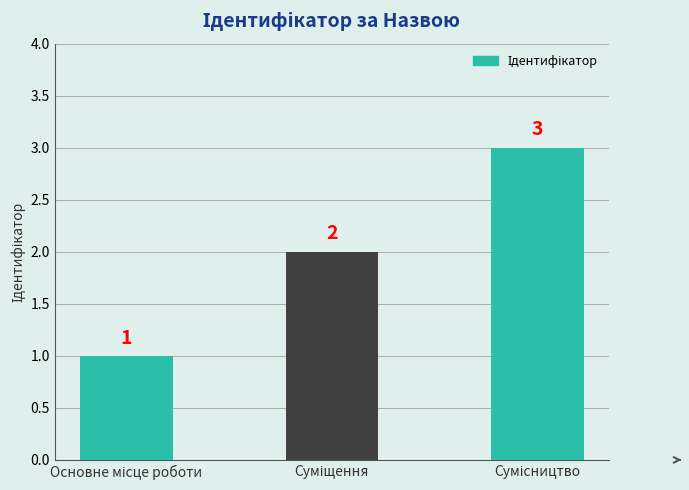

What is the value of the 2nd bar from the left?

2